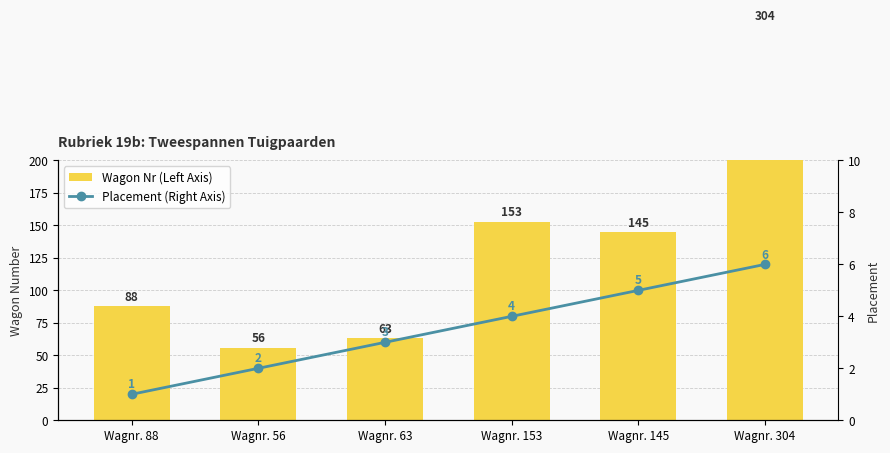

Which series has the largest total across all categories?

Wagon Nr (Left Axis)